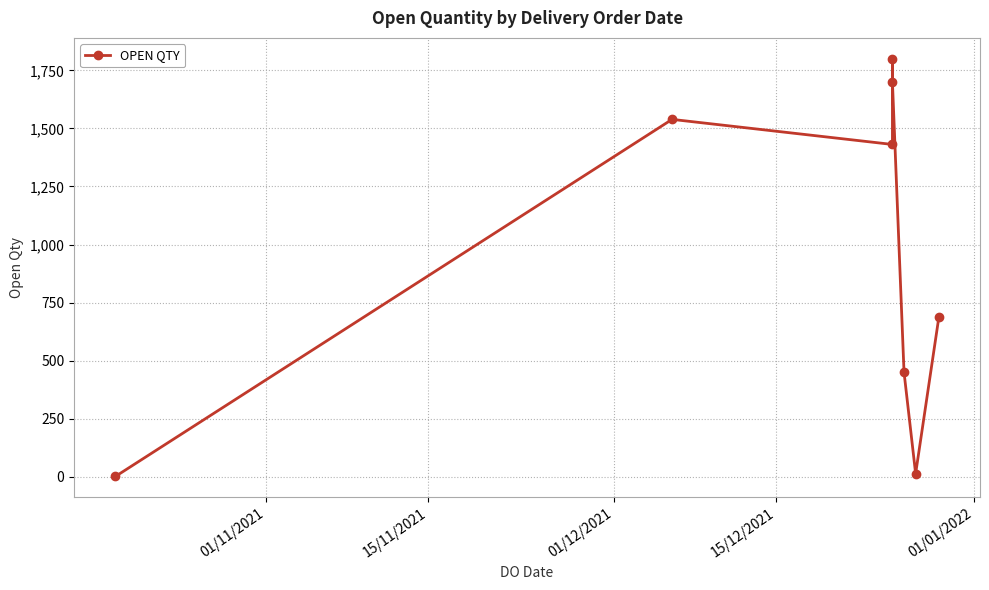

How many lines are shown in the chart?

1